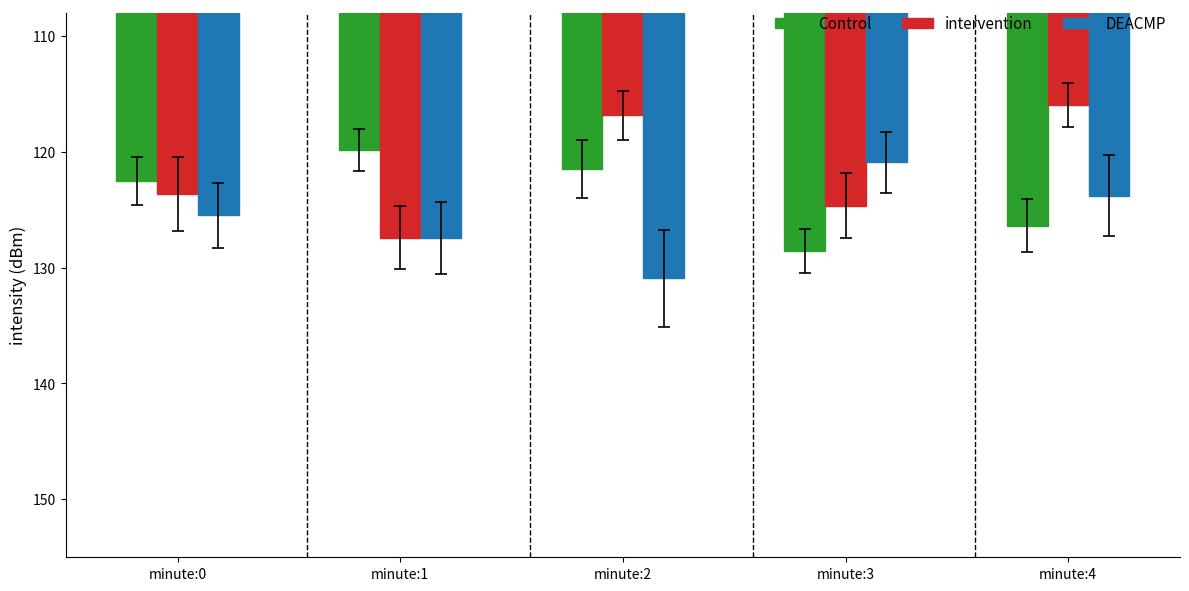

How many bars are there in total?

15